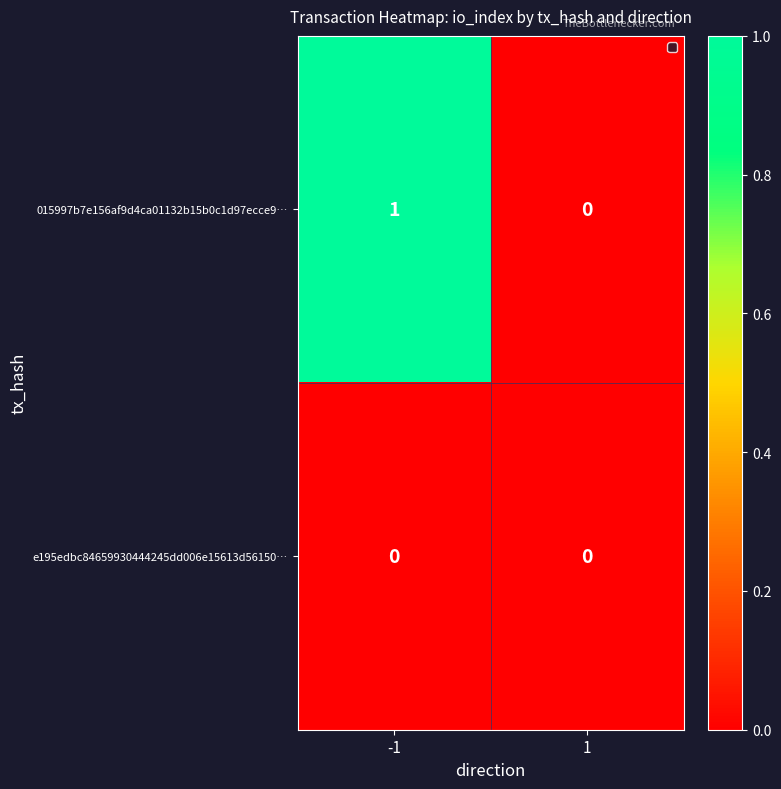

Which series has the largest total across all categories?

015997b7e156af9d4ca01132b15b0c1d97ecce9…